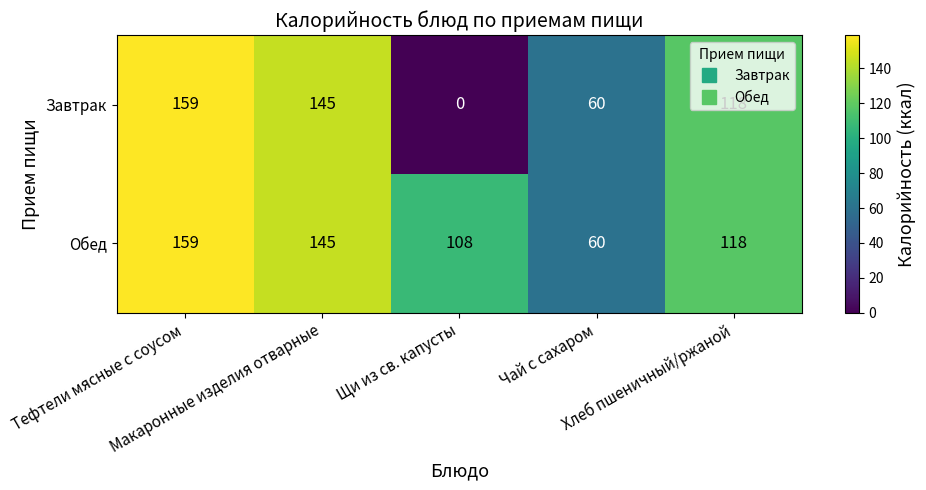

At which category is the sum across all series the highest?

Тефтели мясные с соусом